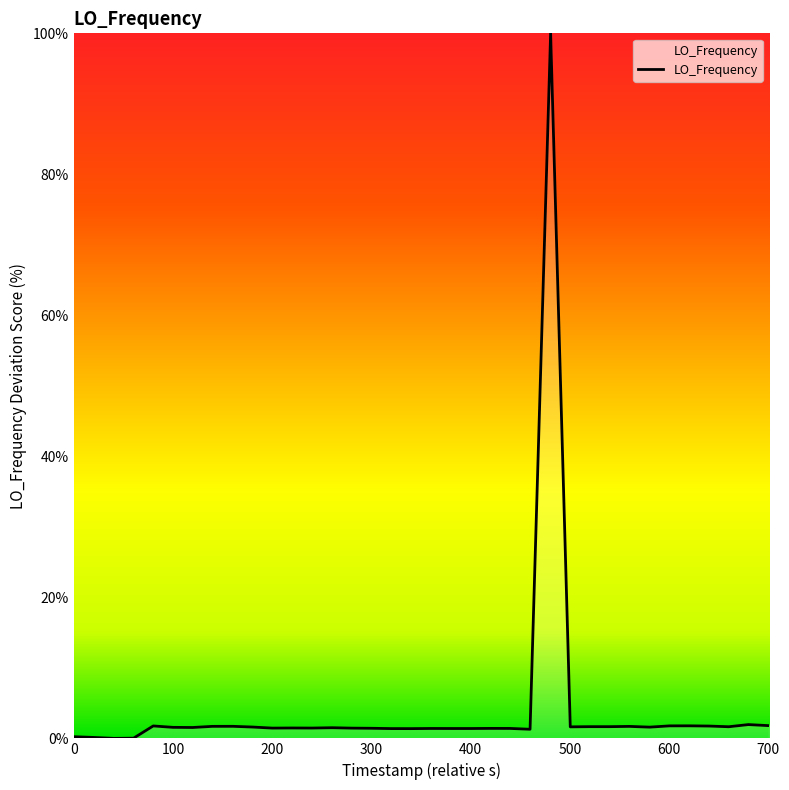

What is the greatest value displayed?

100.0